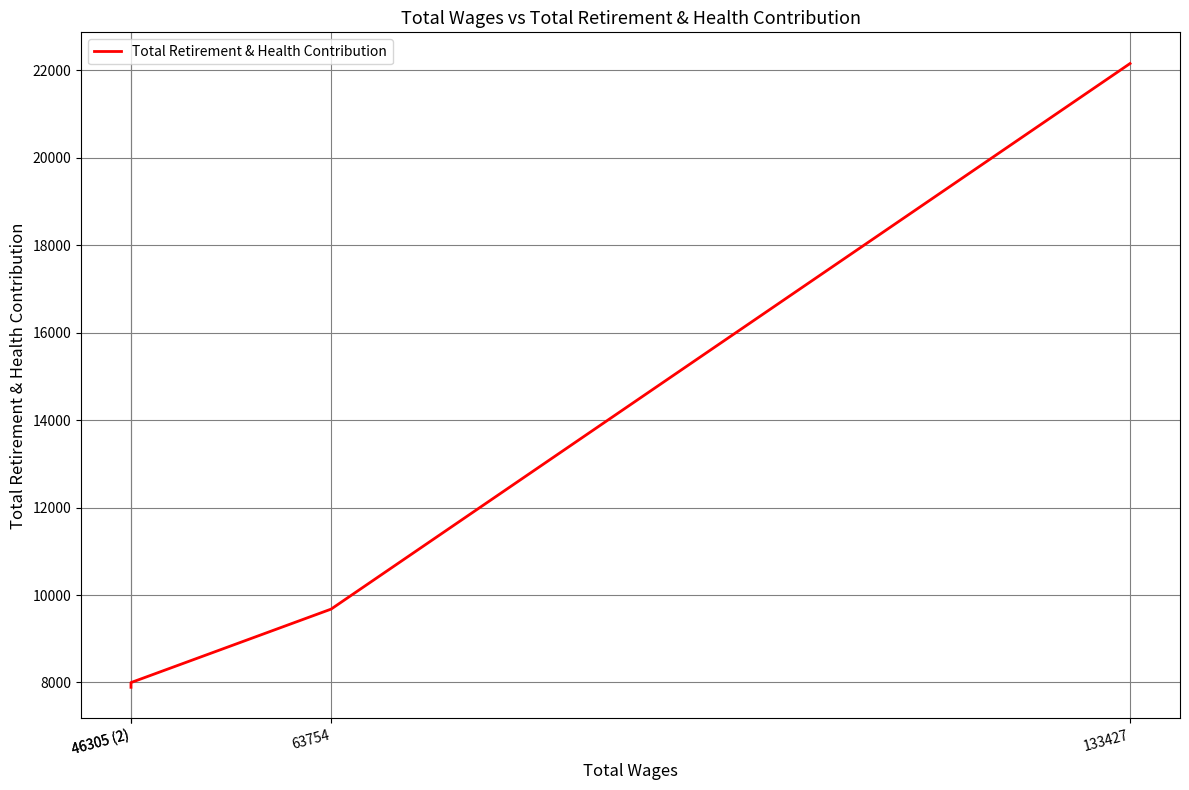

The value at 63754 is 9678. True or false?

True